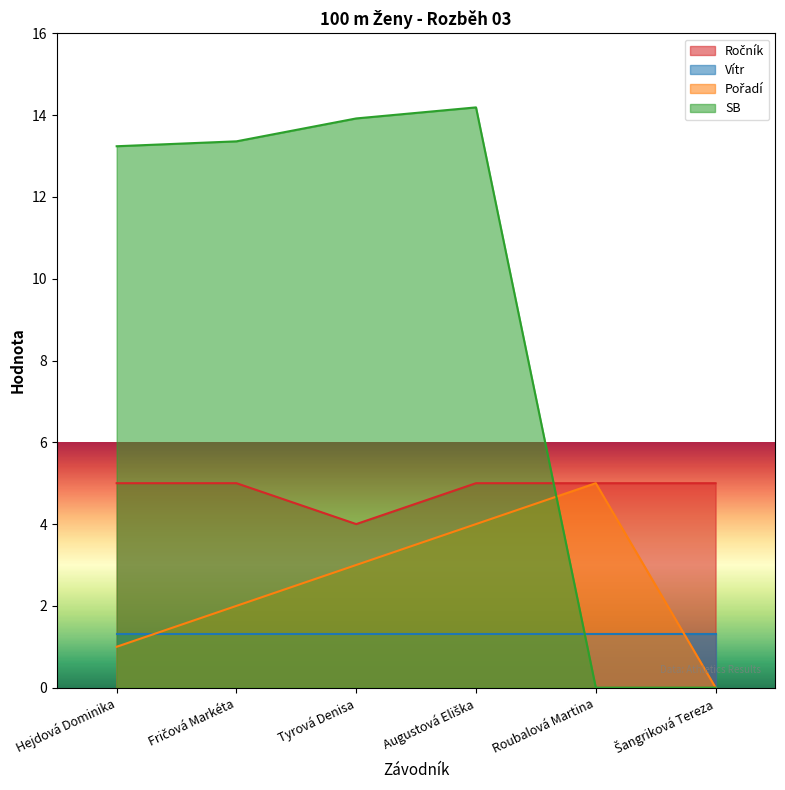

Is the value of Pořadí at Fričová Markéta greater than the value of SB at Hejdová Dominika?

No